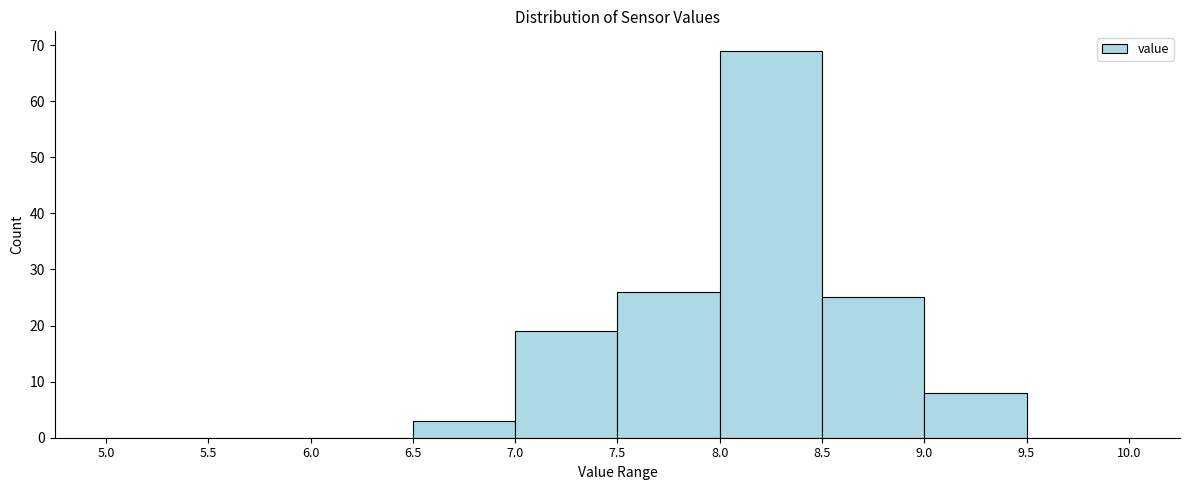

Reading left to right, transcribe this chart: for each bar, give the range it covers on the x-axis and its height. The values are not printed on the chart, so give them approximately, as read against the axis.

5.0 to 5.5: 0
5.5 to 6.0: 0
6.0 to 6.5: 0
6.5 to 7.0: 3
7.0 to 7.5: 19
7.5 to 8.0: 26
8.0 to 8.5: 69
8.5 to 9.0: 25
9.0 to 9.5: 8
9.5 to 10.0: 0